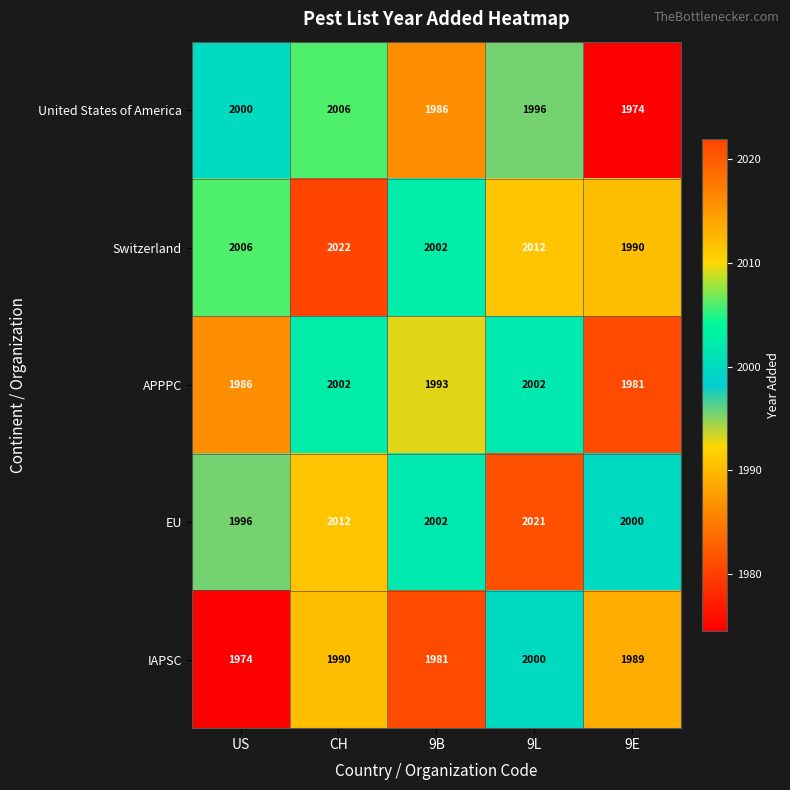

List the series in order of their peak value, highest first.

Switzerland, EU, United States of America, APPPC, IAPSC